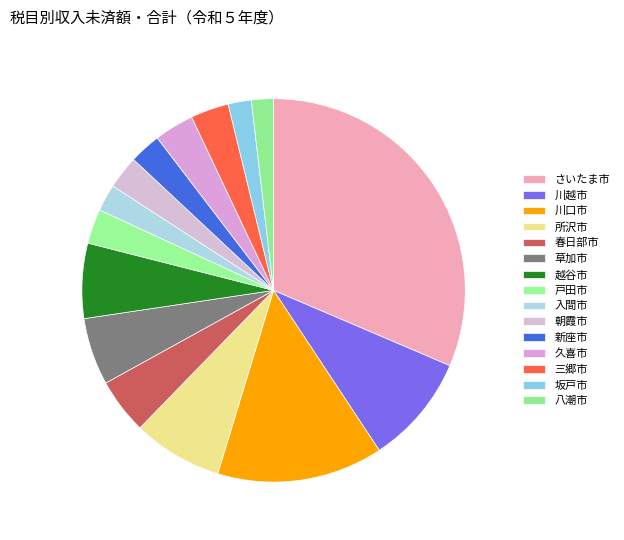

Is there a majority slice in this chart?

No